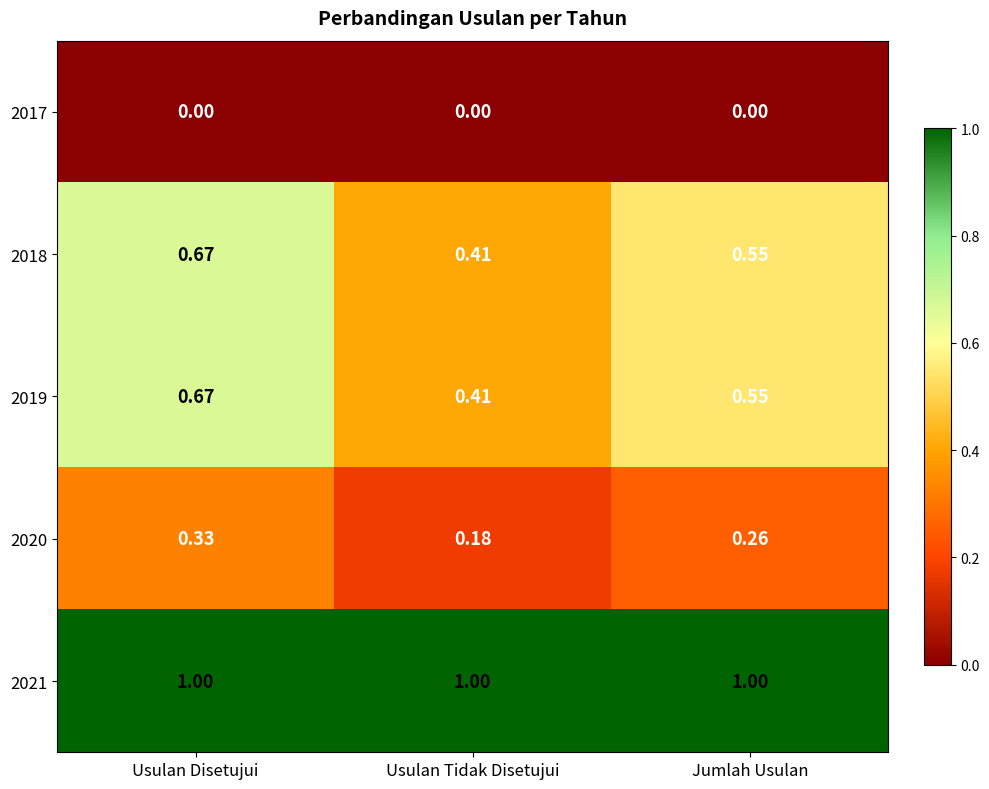

List the labels in order of 2020 value, smallest first.

Usulan Tidak Disetujui, Jumlah Usulan, Usulan Disetujui